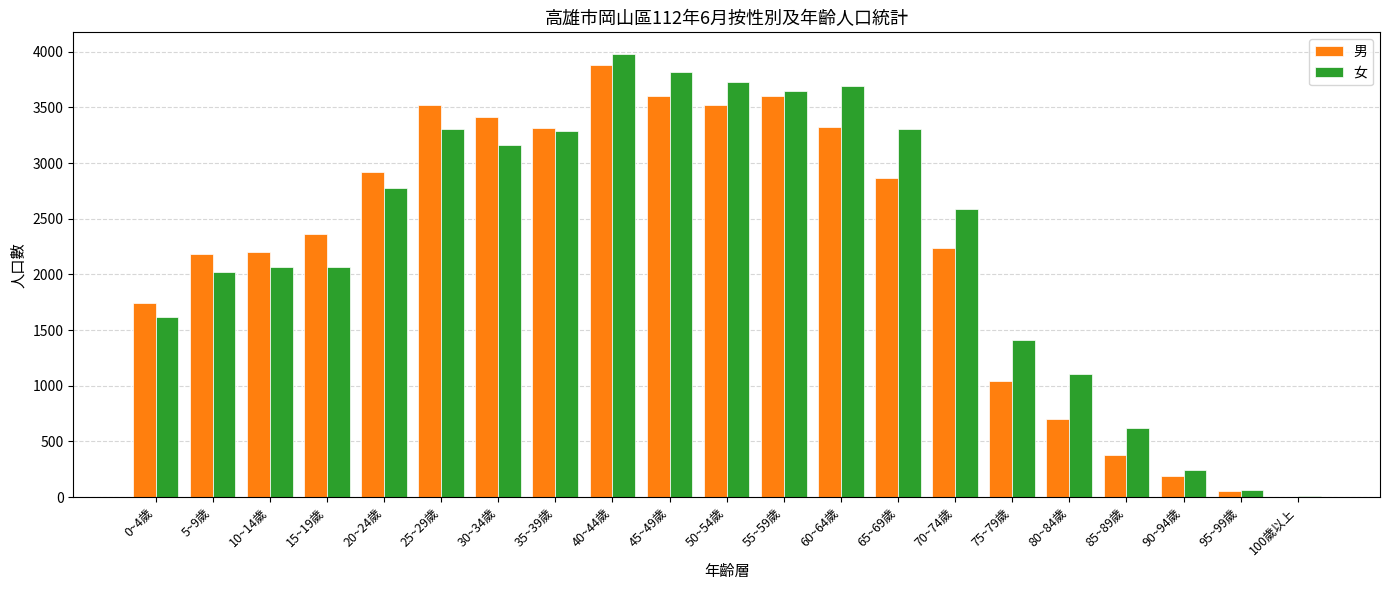

At which category does the chart reach its peak across all series?

40~44歲